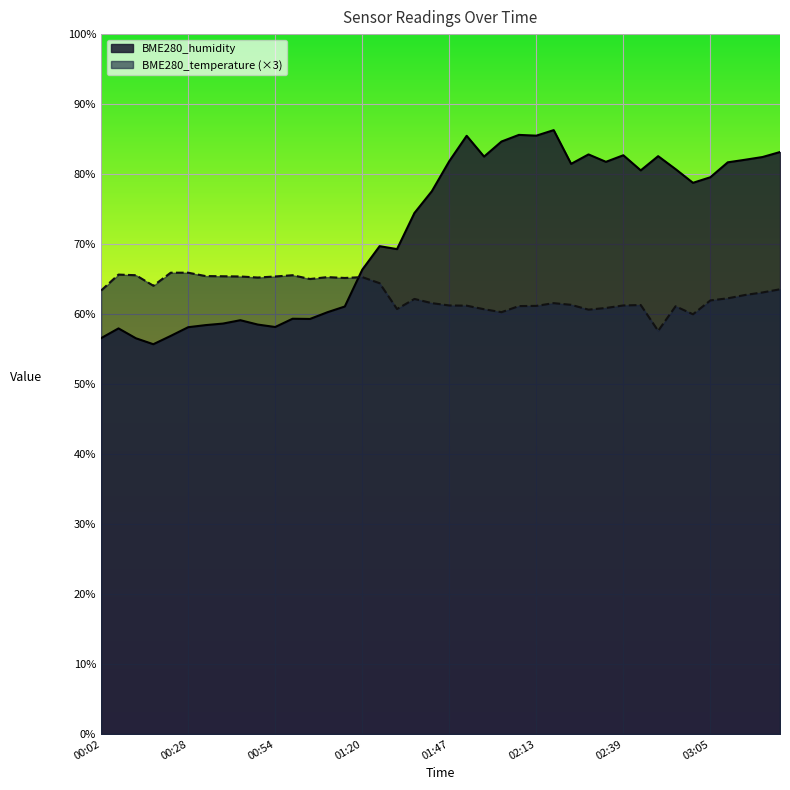

At which label does BME280_temperature reach its peak?

00:23